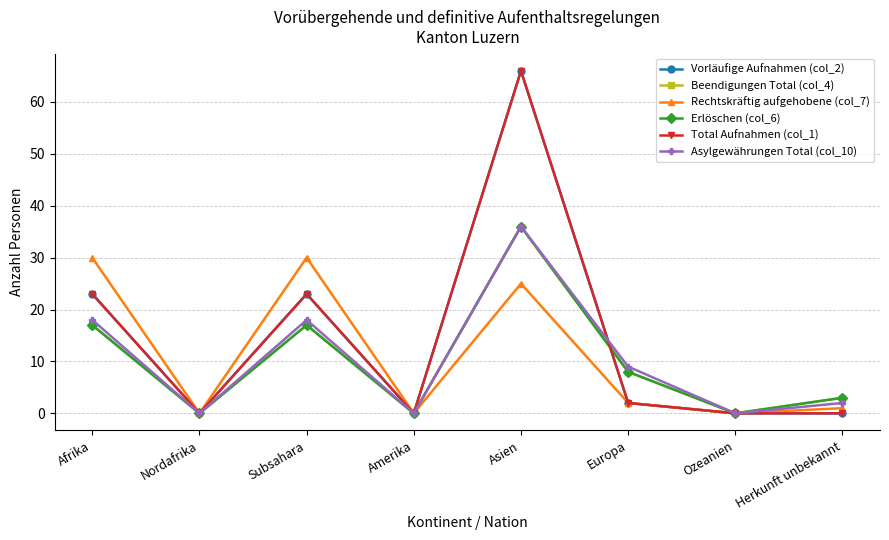

Which has a higher value, Subsahara or Europa?

Subsahara